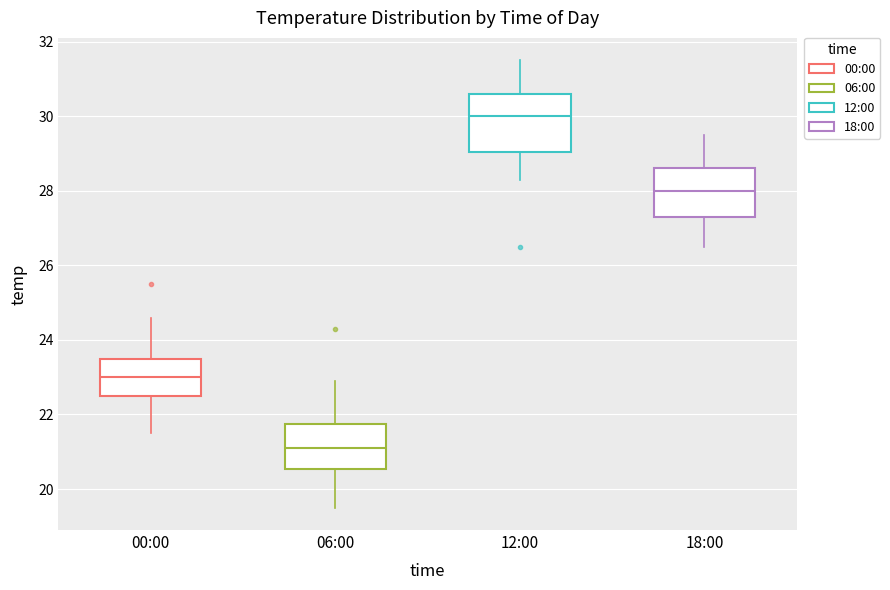

Reading left to right, transcribe this box plot: for each box, give where its median line is, the range the box spans, and where its two whiskers end, as read against the y-axis. The values are not printed on the chart, so give them approximately, as read against the axis.

00:00: median 23.0, box 22.6 to 23.6, whiskers 21.6 to 24.6
06:00: median 21.2, box 20.6 to 21.8, whiskers 19.6 to 23.0
12:00: median 30.0, box 29.0 to 30.6, whiskers 28.4 to 31.6
18:00: median 28.0, box 27.4 to 28.6, whiskers 26.6 to 29.6